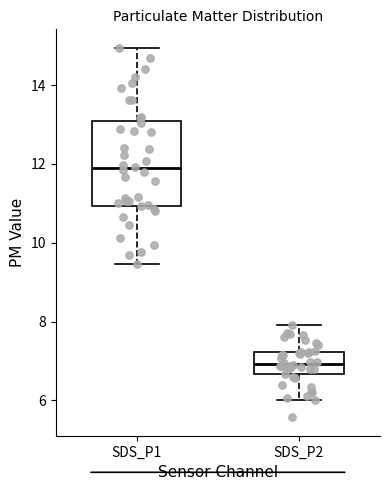

Reading left to right, transcribe this box plot: for each box, give where its median line is, the range the box spans, and where its two whiskers end, as read against the y-axis. The values are not printed on the chart, so give them approximately, as read against the axis.

SDS_P1: median 11.8, box 11.0 to 13.0, whiskers 9.4 to 15.0
SDS_P2: median 7.0, box 6.6 to 7.2, whiskers 6.0 to 8.0